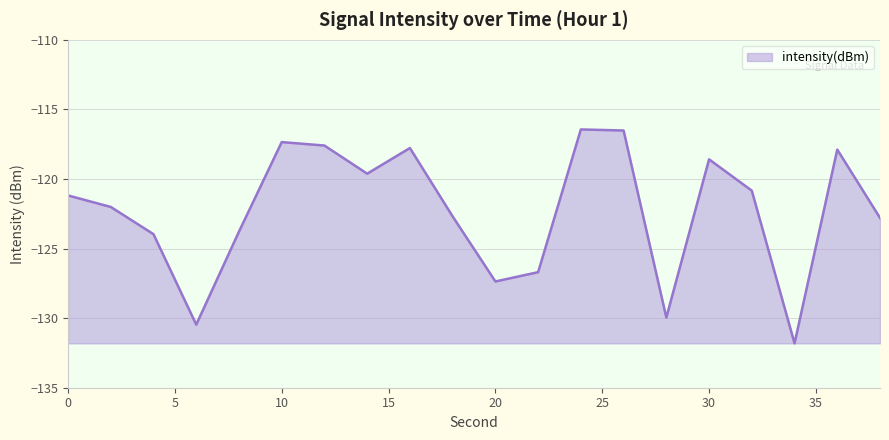

How many lines are shown in the chart?

1